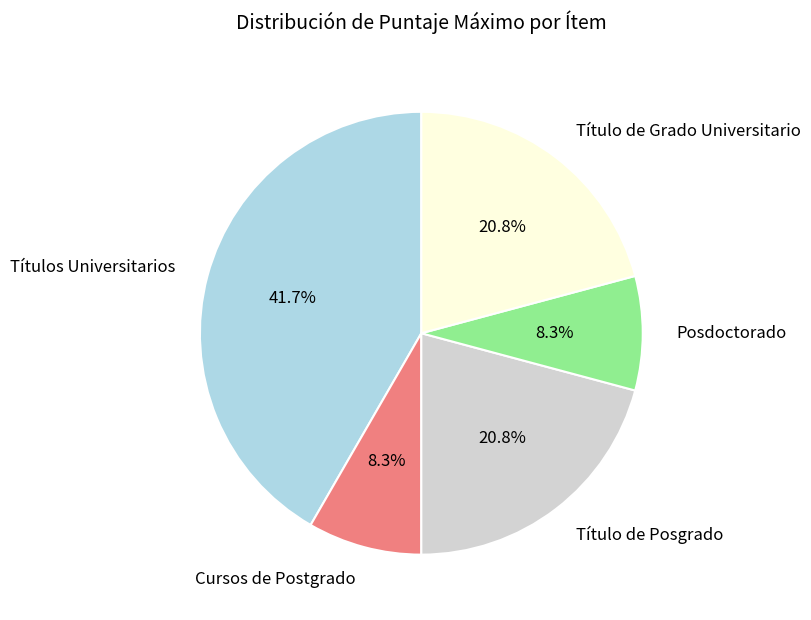

Is it true that Posdoctorado is 8% of the pie?

True